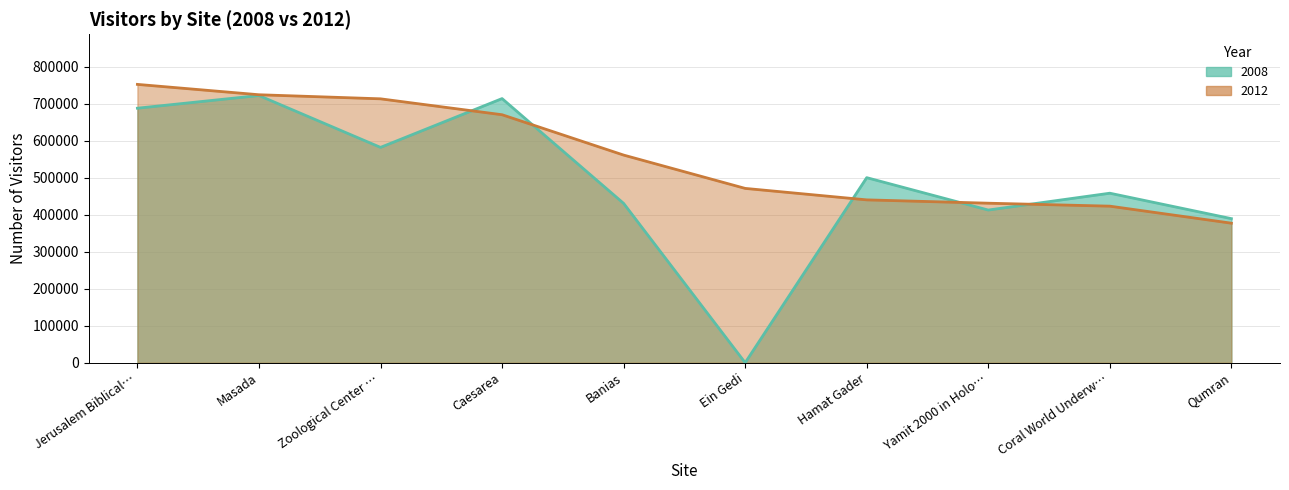

What is the difference between the highest and lowest values at Zoological Center …?

131200